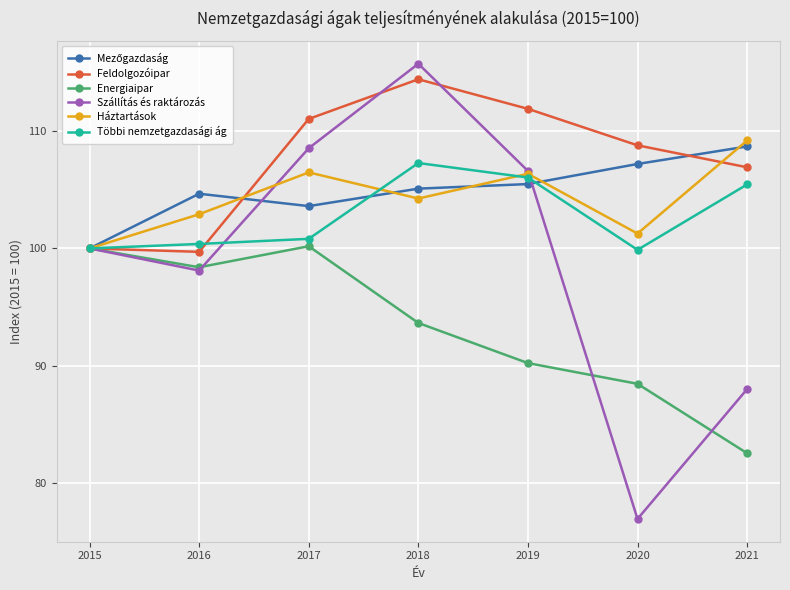

How many lines are shown in the chart?

6